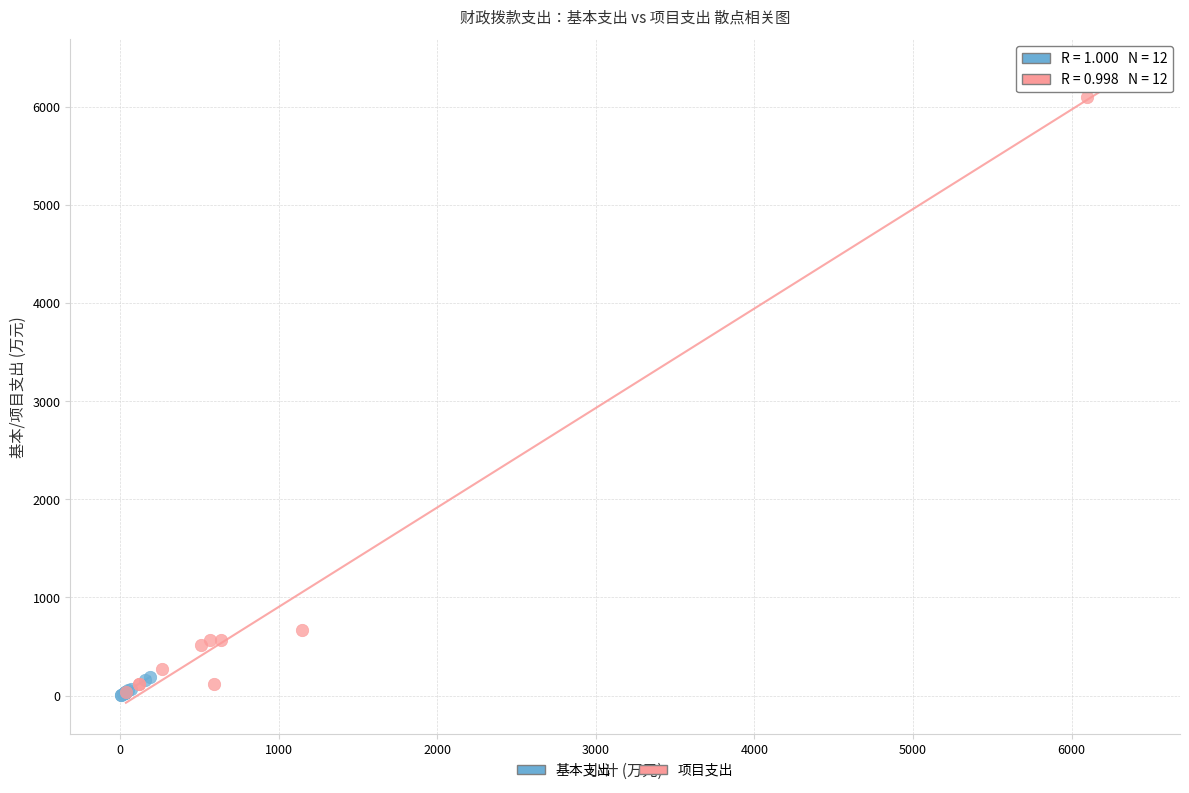

Which series contains the highest Y value?

项目支出